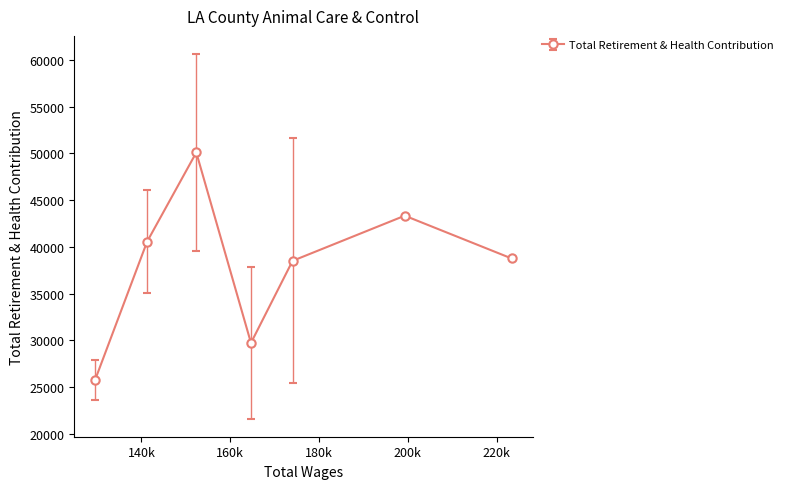

Reading right to left, what are all the values shown in this chart?

38753.0	43333.0	38498.0	29712.5	50099.0	40557.0	25756.4